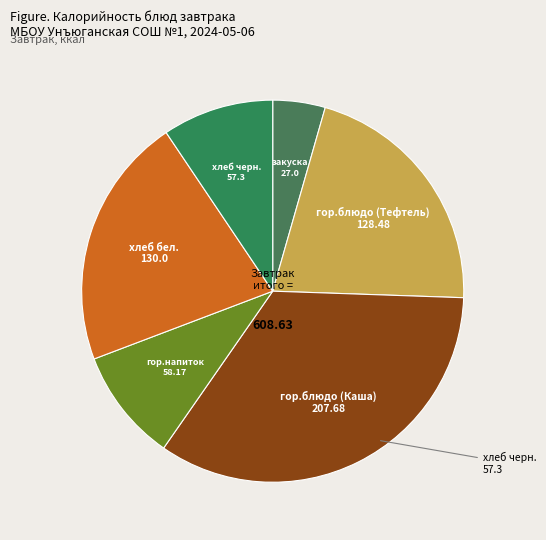

Which category has the smallest portion of the pie?

закуска